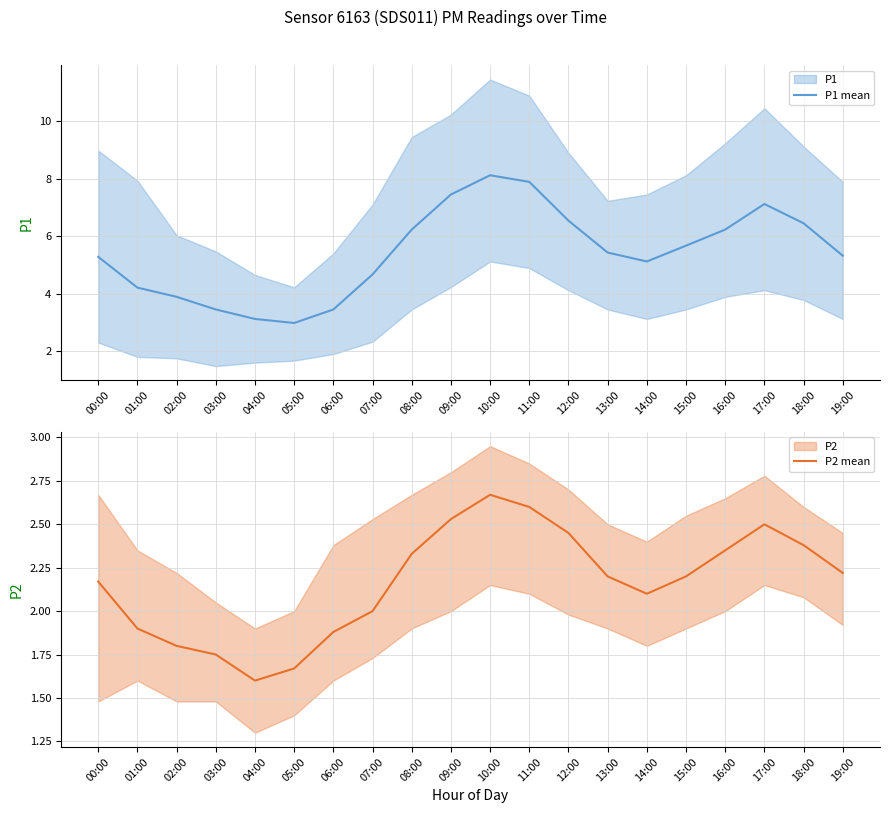

Between 17:00 and 19:00, which is larger?

17:00